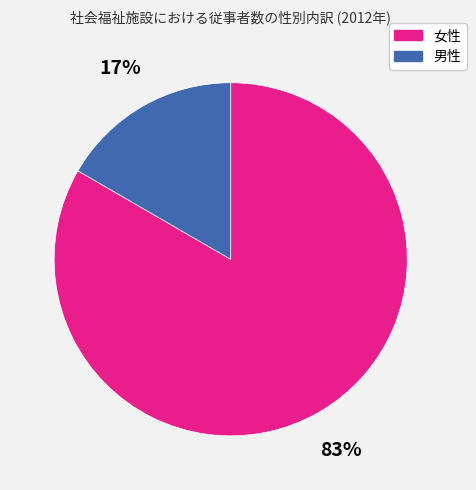

Count the number of slices in the pie.

2